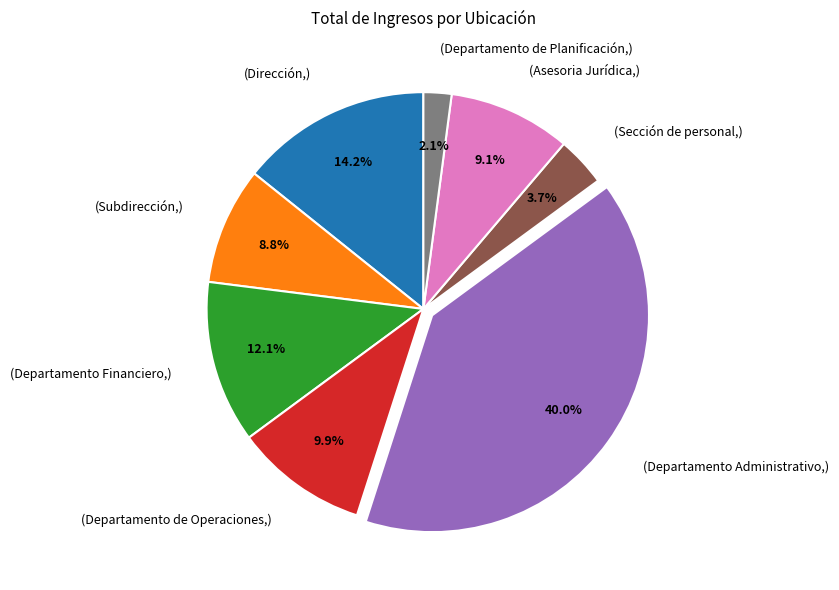

Which category has the smallest portion of the pie?

(Departamento de Planificación,)